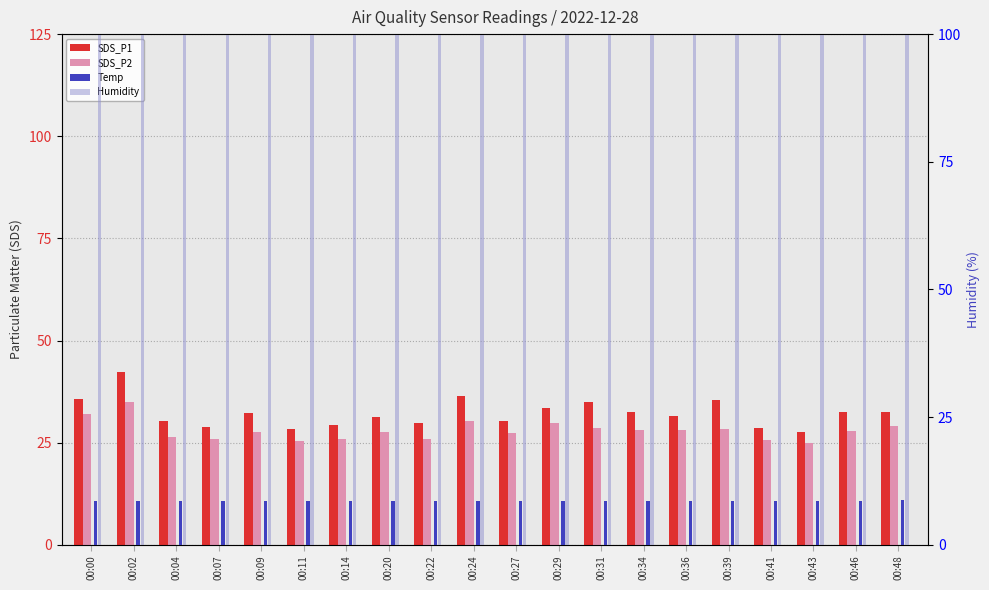

Where is SDS_P1 nearest to the value 34?

00:29